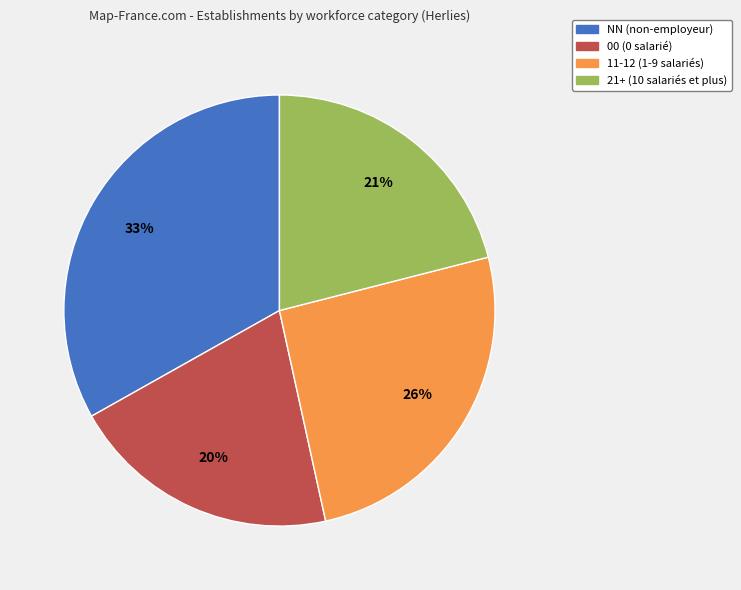

Does 11-12 (1-9 salariés) account for over 50% of the chart?

No